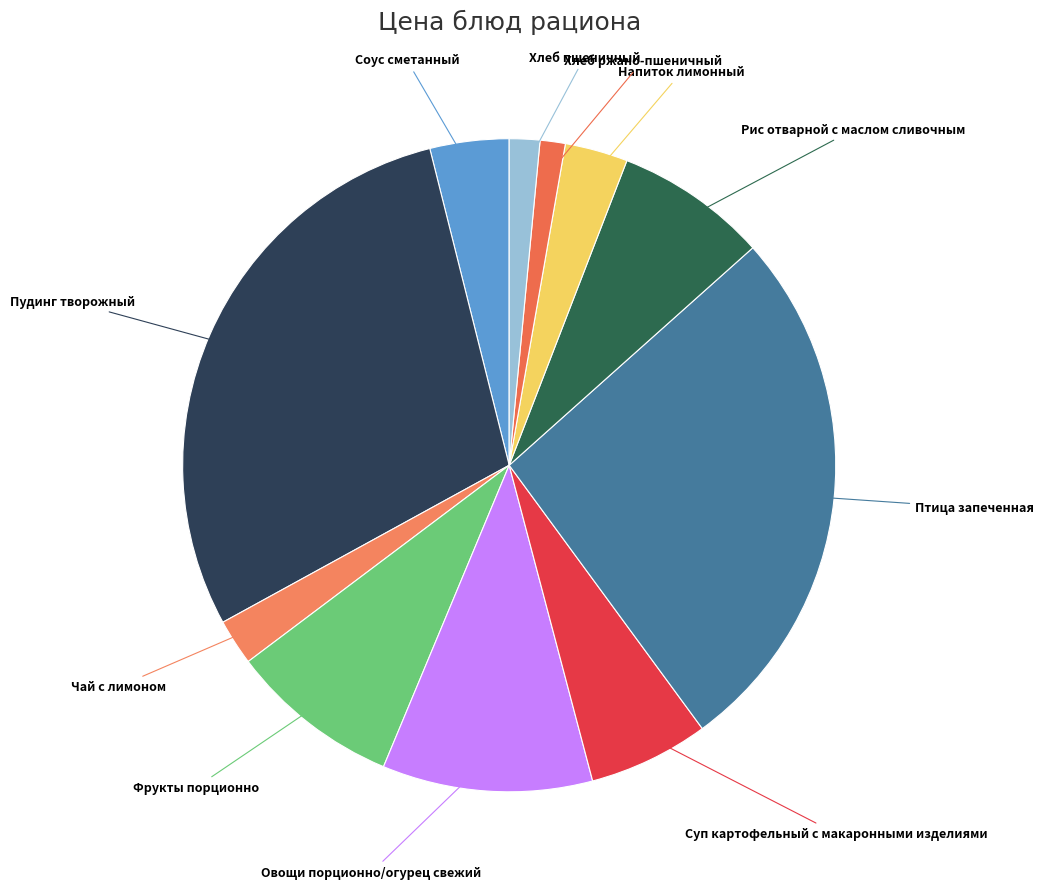

How many segments does this pie chart have?

11